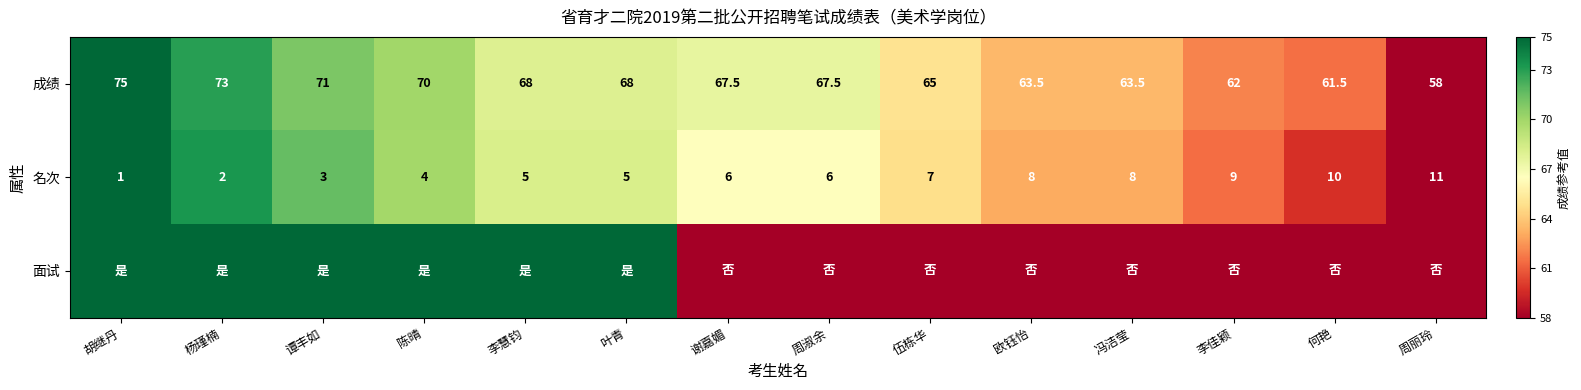

What is the sum of the 成绩 values at 李慧钧 and 周淑余?

135.5